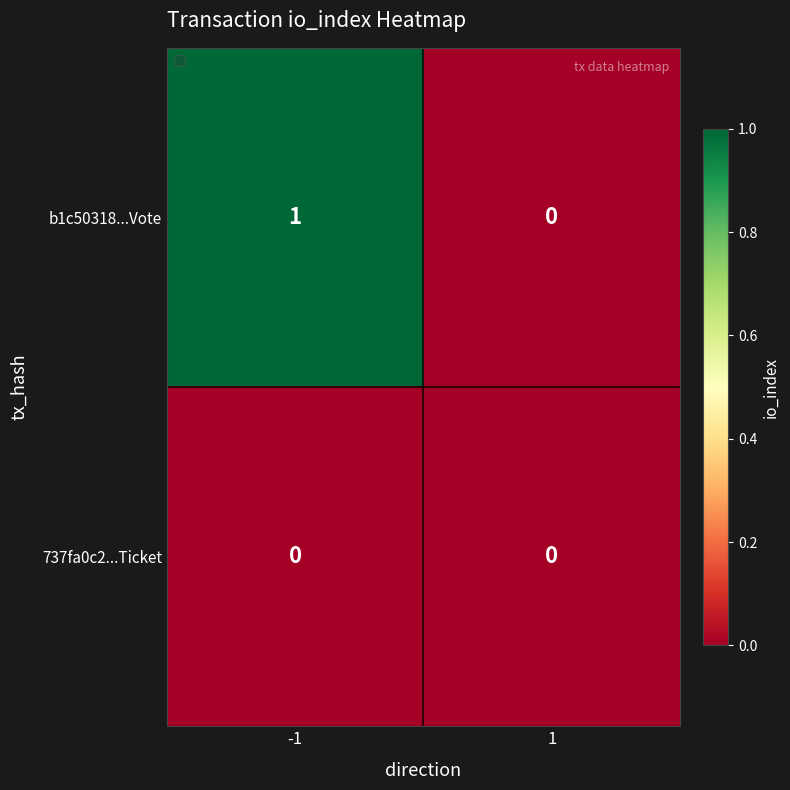

Rank the series by their average value, from highest to lowest.

b1c50318...Vote, 737fa0c2...Ticket